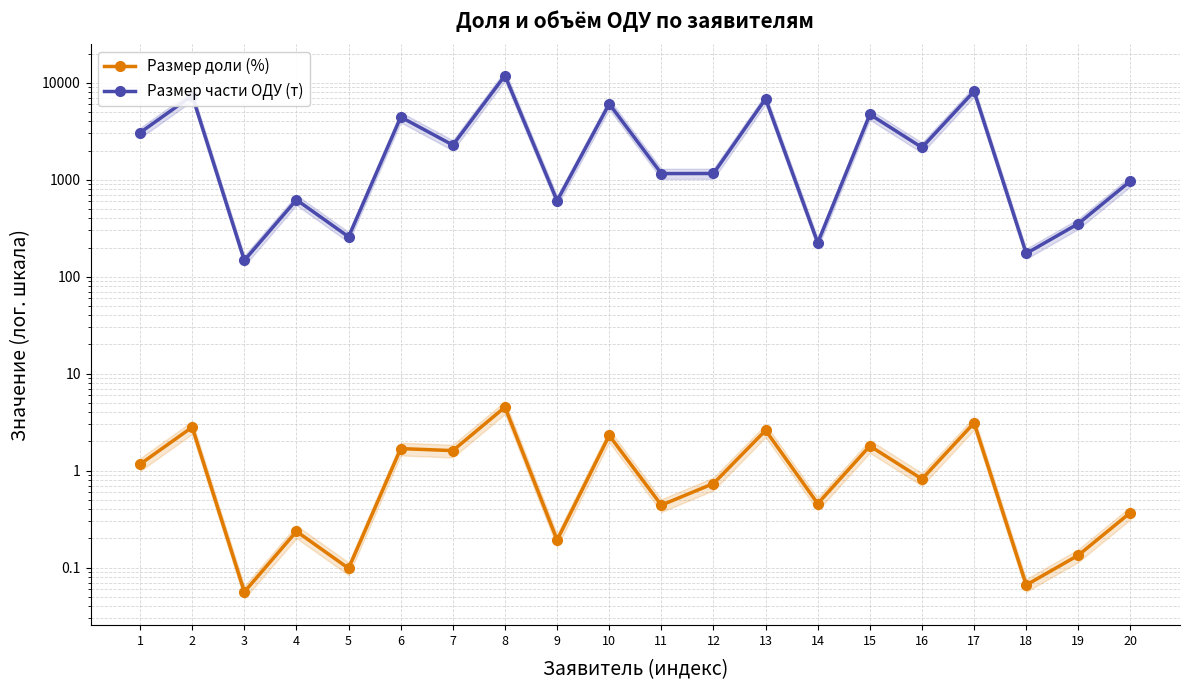

In Размер части ОДУ (т), how many points are lower than both neighbors (excluding endpoints)?

8